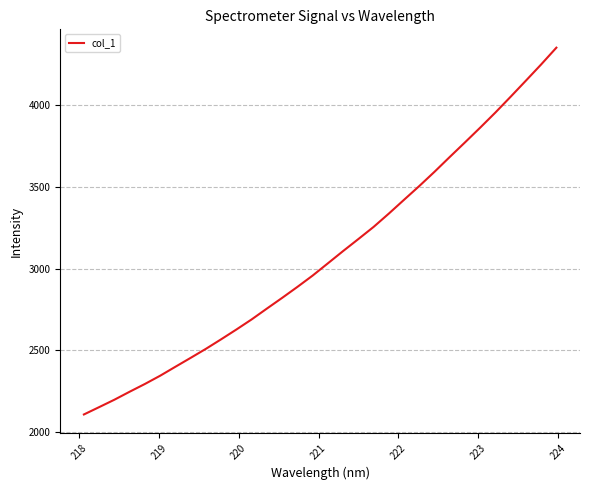

Count the number of values greater than 3032.

16